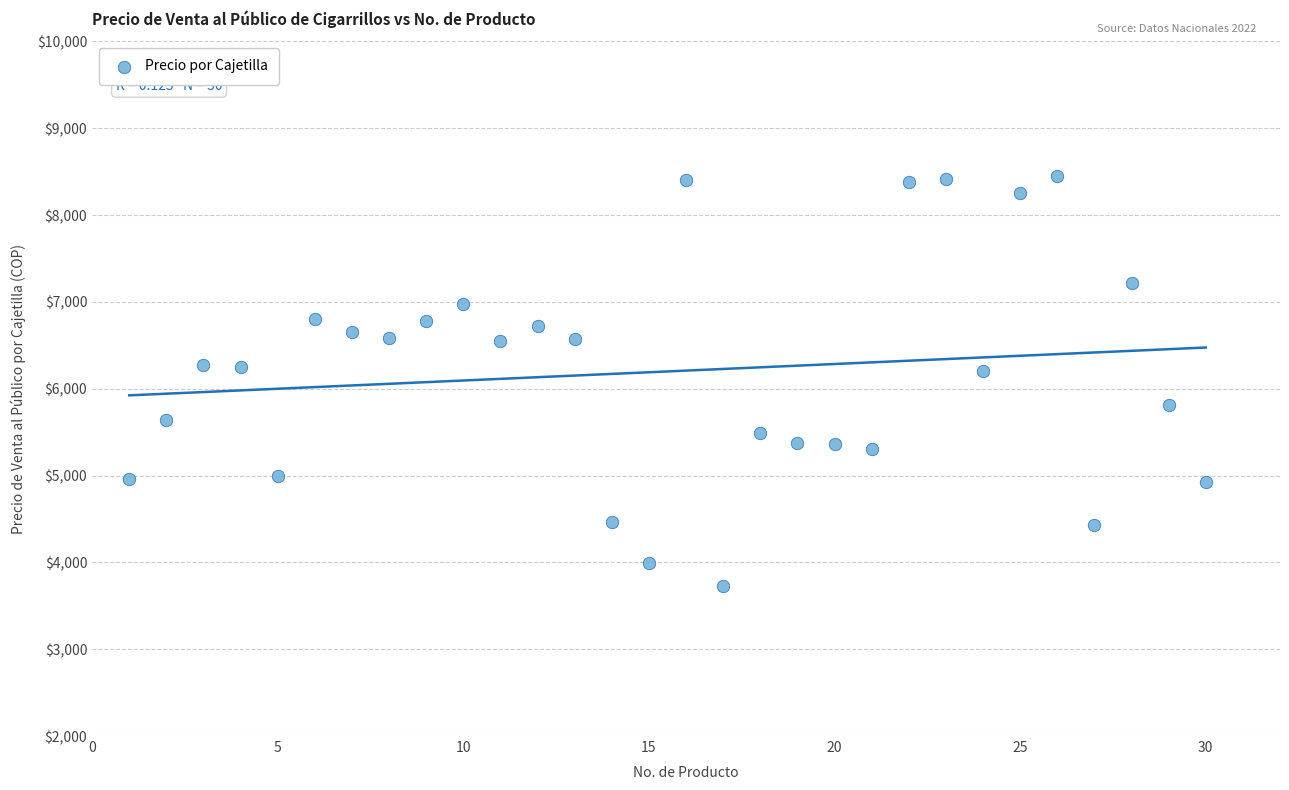

What is the range of Y values (max minus min)?

4727.6